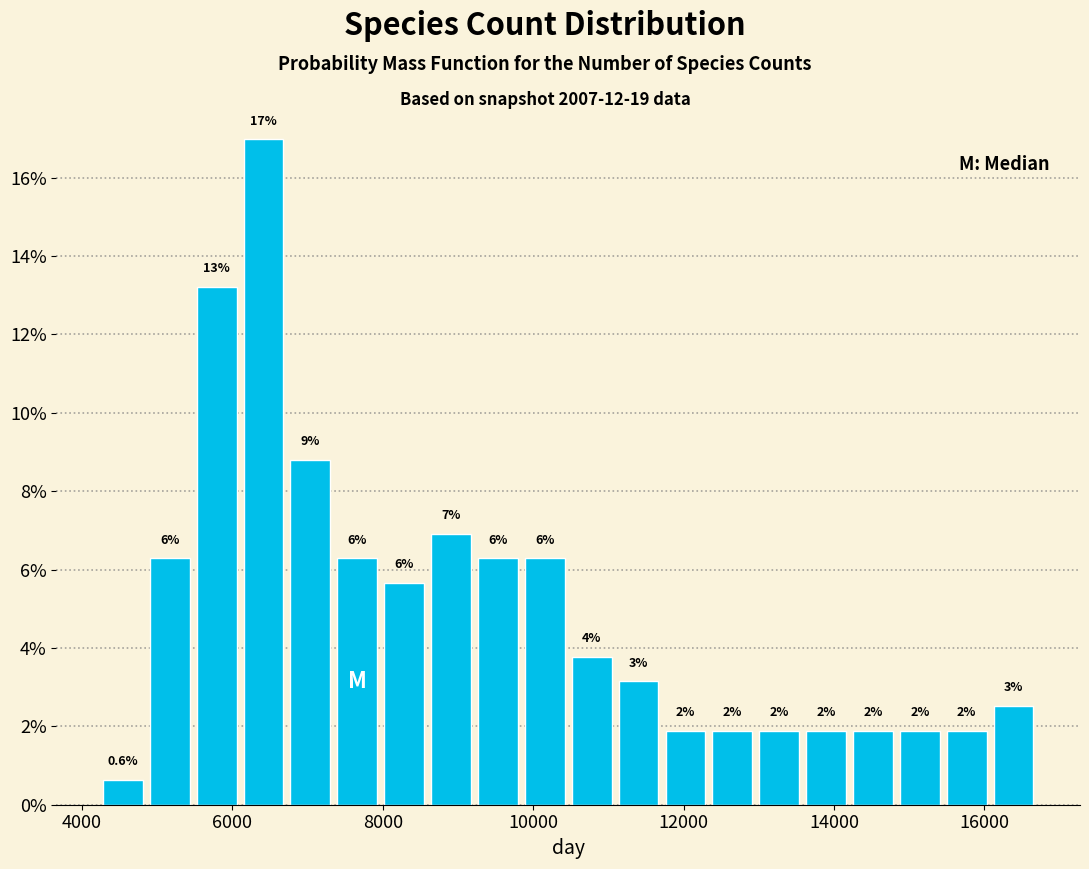

Read against the x-axis, roughly where is the centre of the tallest bar?

6400